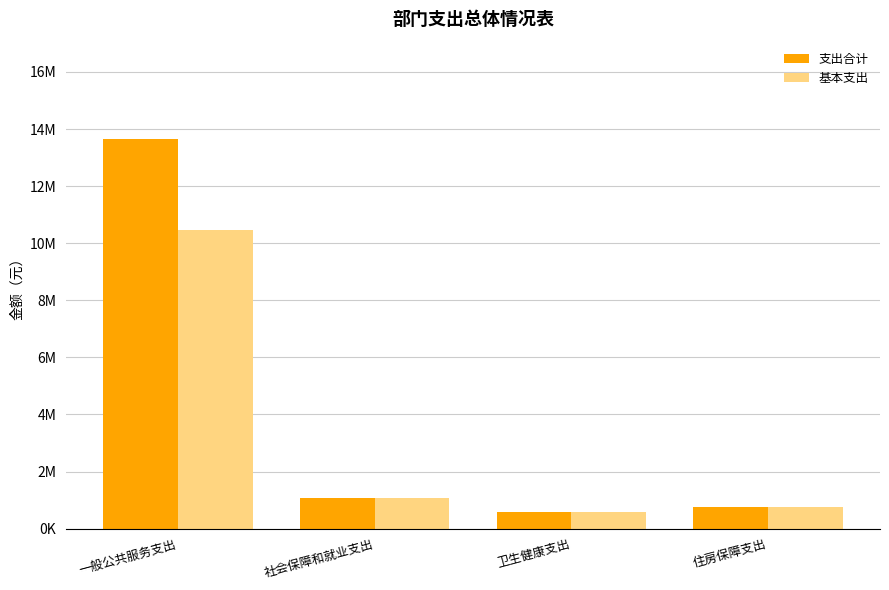

List the series in order of their overall mean, highest first.

支出合计, 基本支出